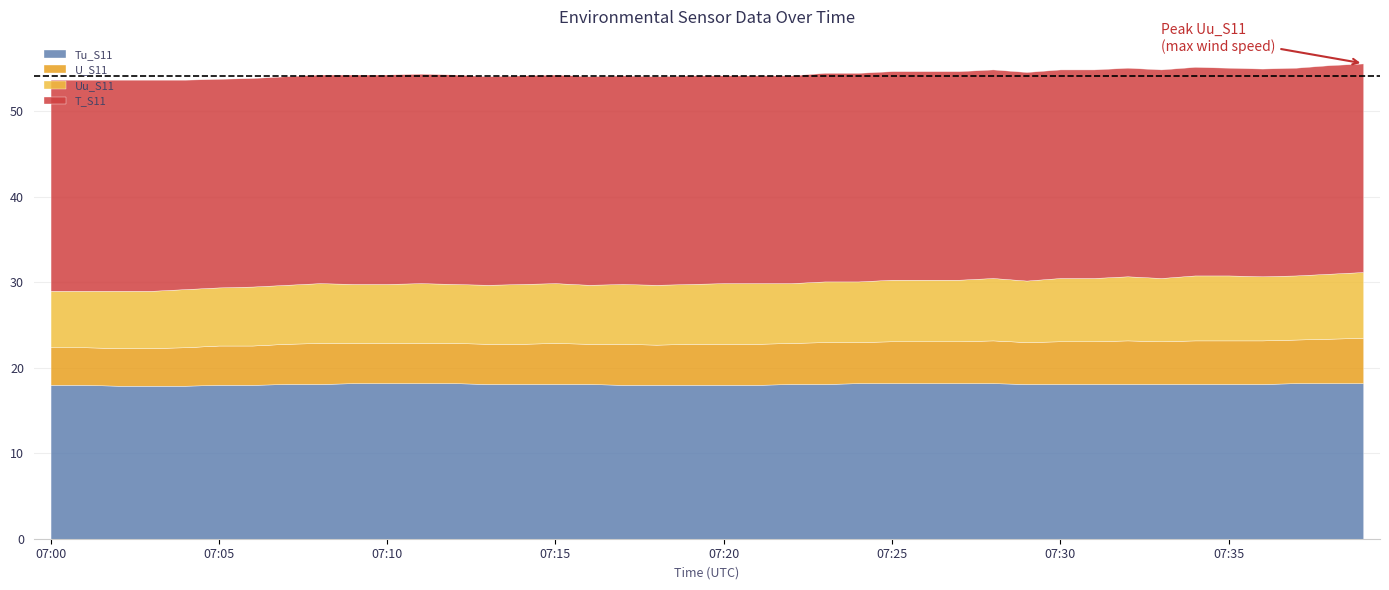

What are all the series names shown in the legend?

Tu_S11, U_S11, Uu_S11, T_S11